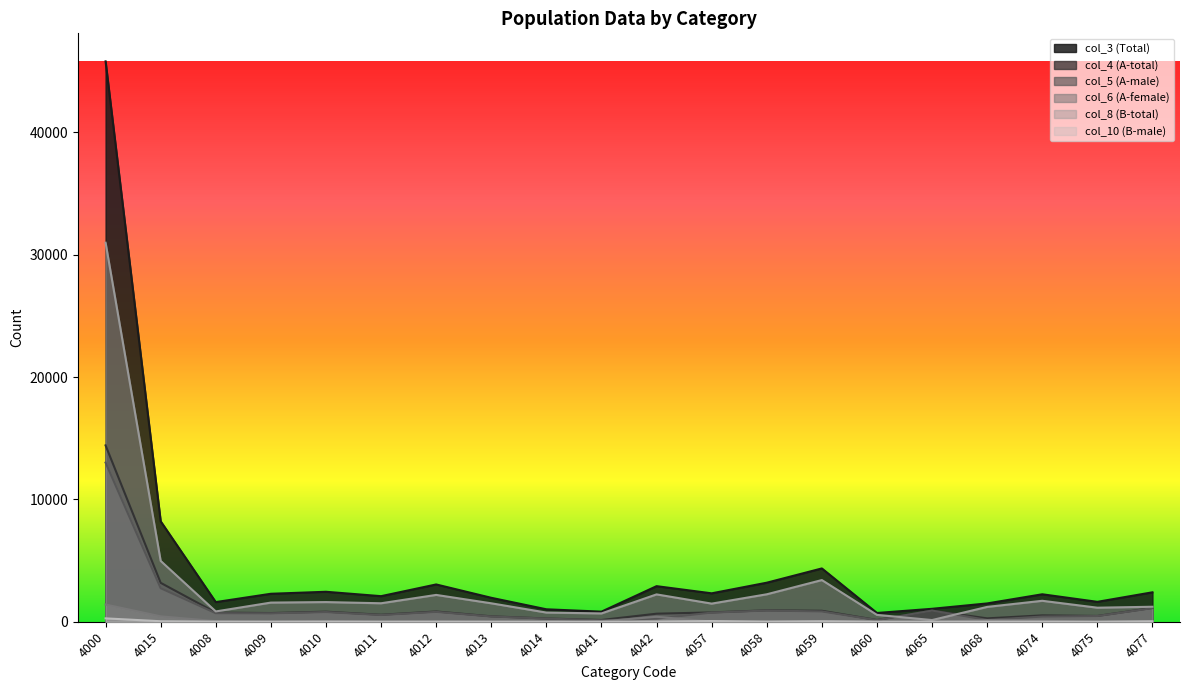

What is the difference between the maximum and second lowest values in the col_5 (A-male) series?

12876